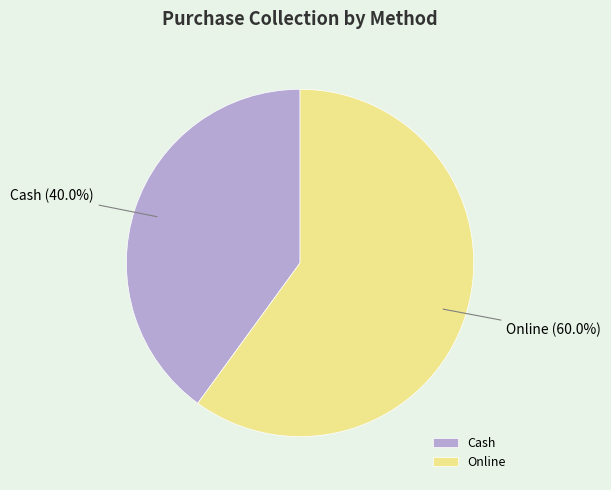

Rank the categories by value from lowest to highest.

Cash, Online